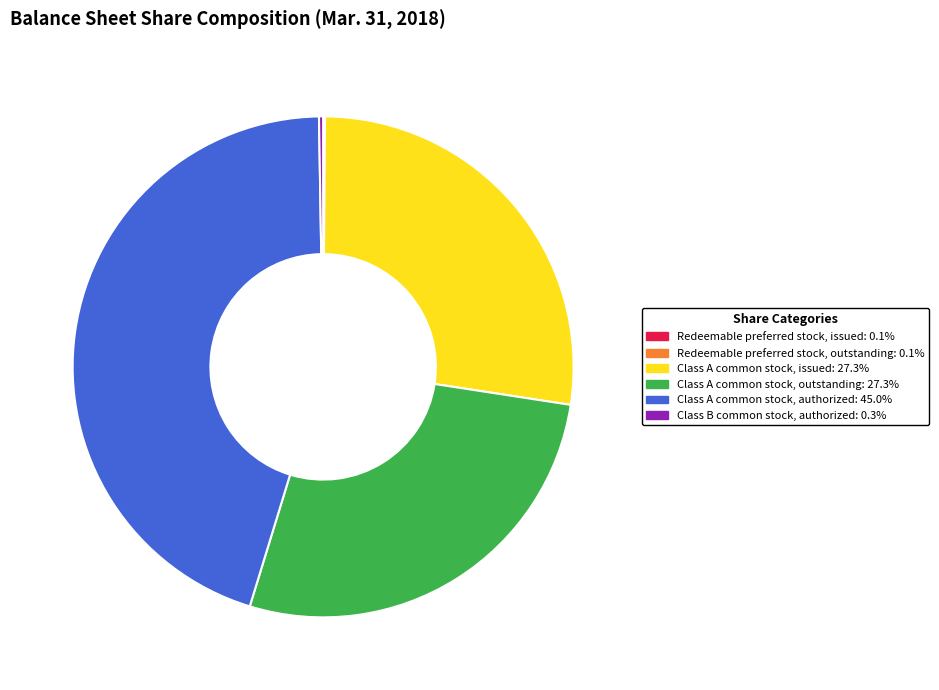

Is it true that Class A common stock, outstanding is 16% of the pie?

False